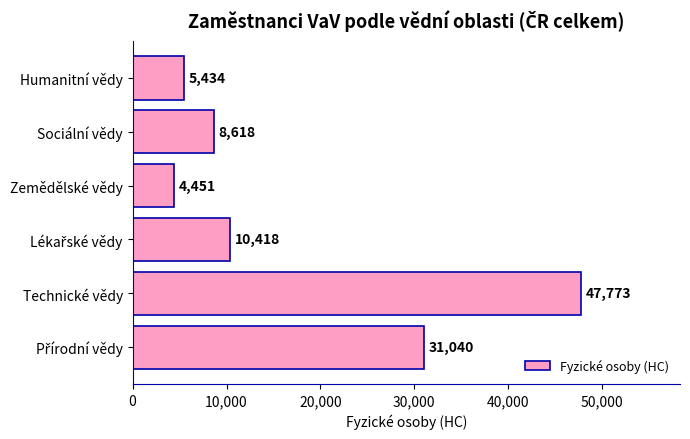

True or false: the data shows 4451.3 at Zemědělské vědy.

True